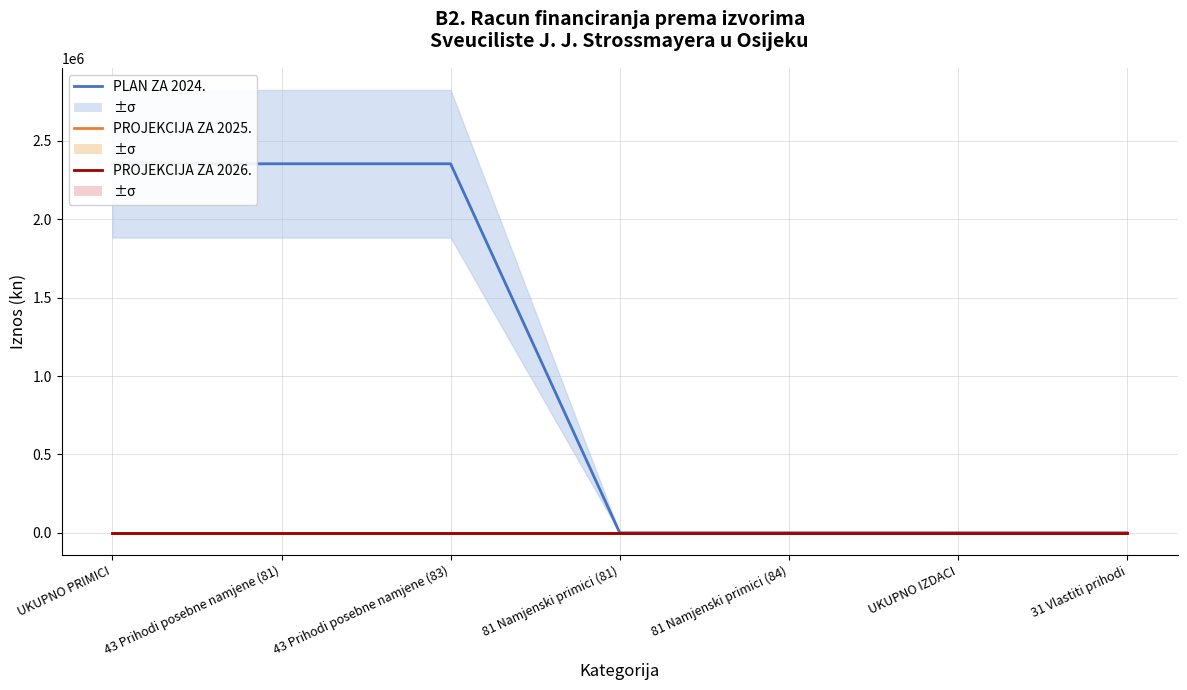

At which label is PROJEKCIJA ZA 2026. closest to 0?

UKUPNO PRIMICI